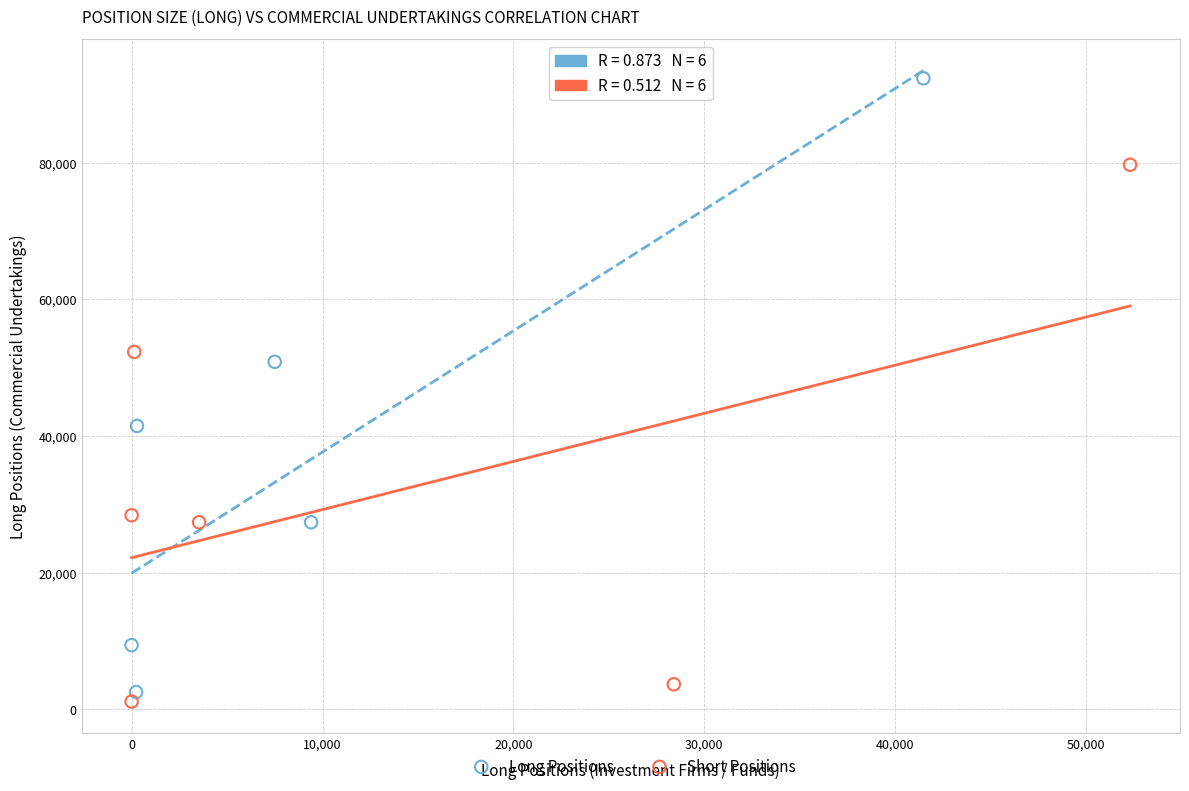

Which series has the widest spread of Y values?

Long Positions